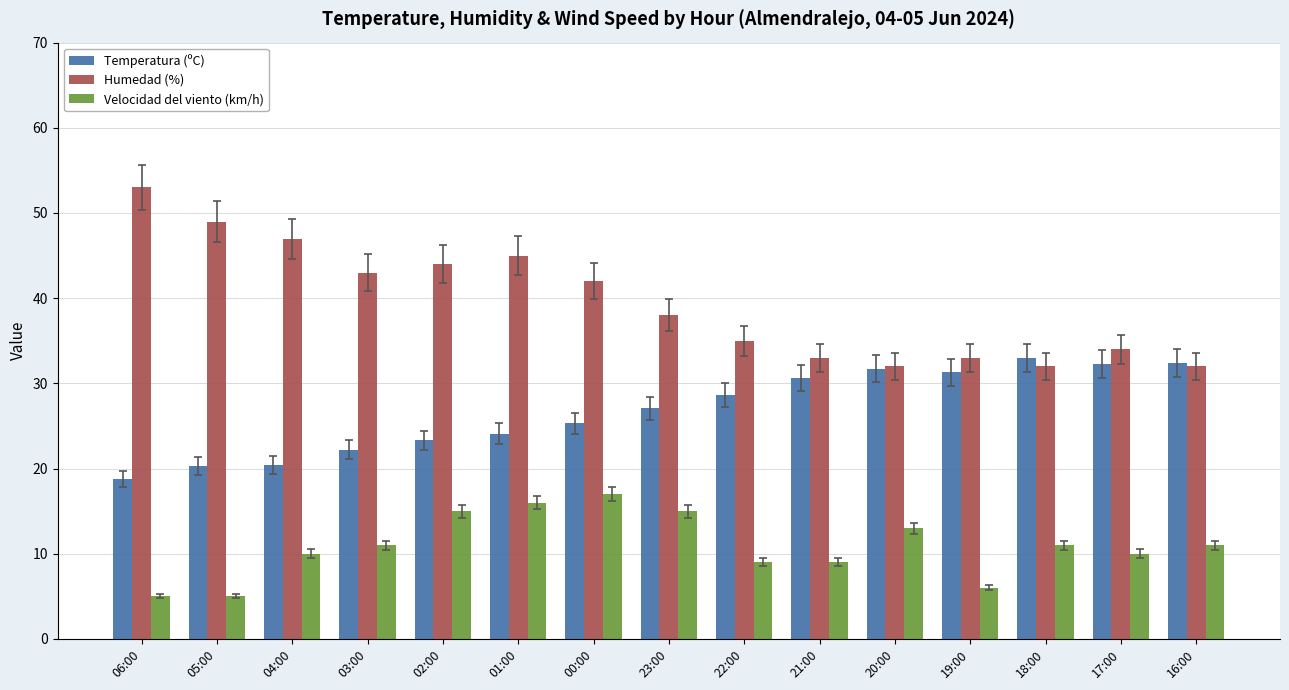

What is the difference between the highest and lowest values at 20:00?

19.0